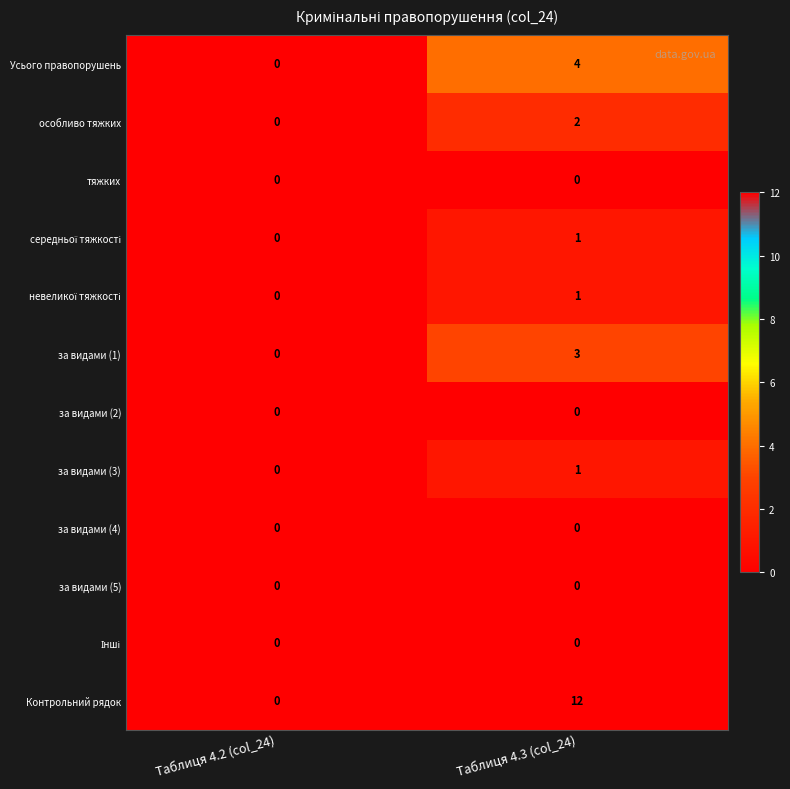

Which series has the largest total across all categories?

Контрольний рядок